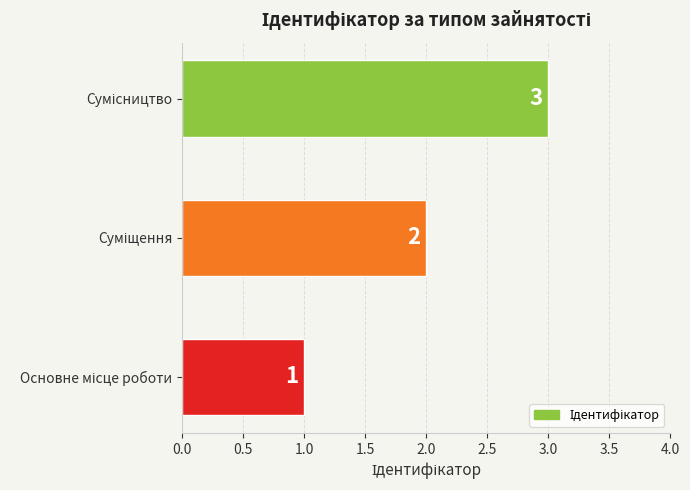

How many values are between 1 and 3?

3